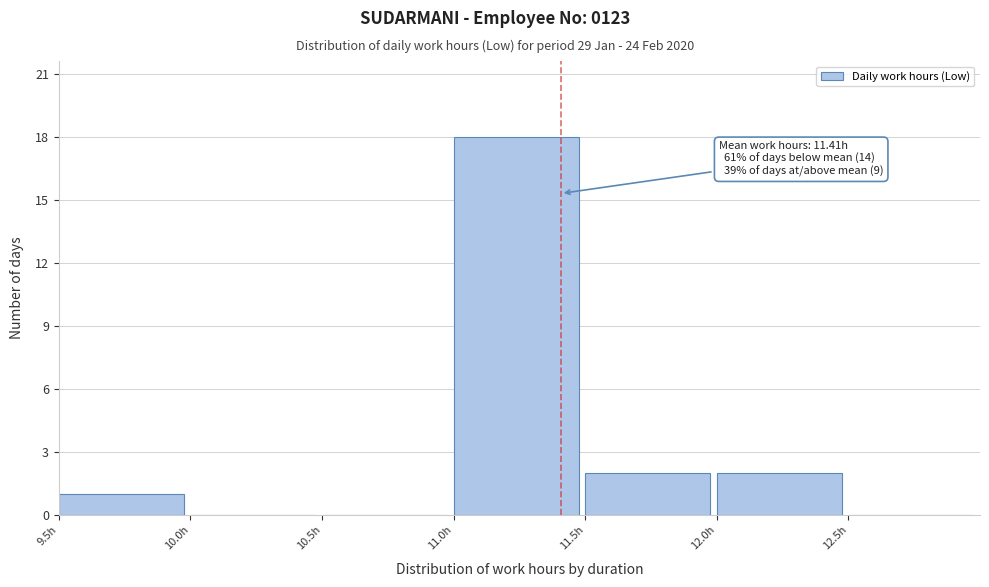

Over which range of the x-axis is the bar tallest?

11.0 to 11.5